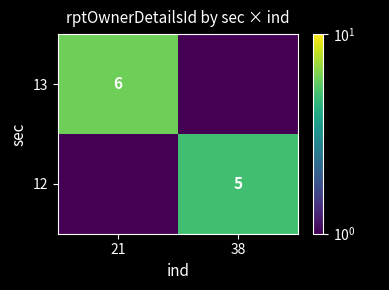

Is the value of 12 at 38 greater than the value of 13 at 21?

No